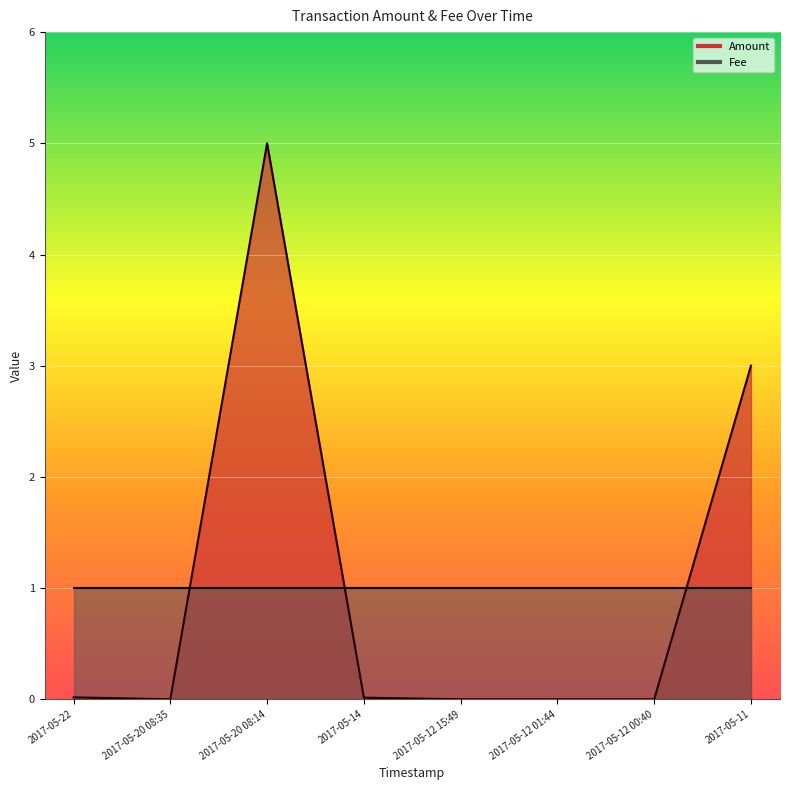

What position from the right is 2017-05-20 08:35?

7